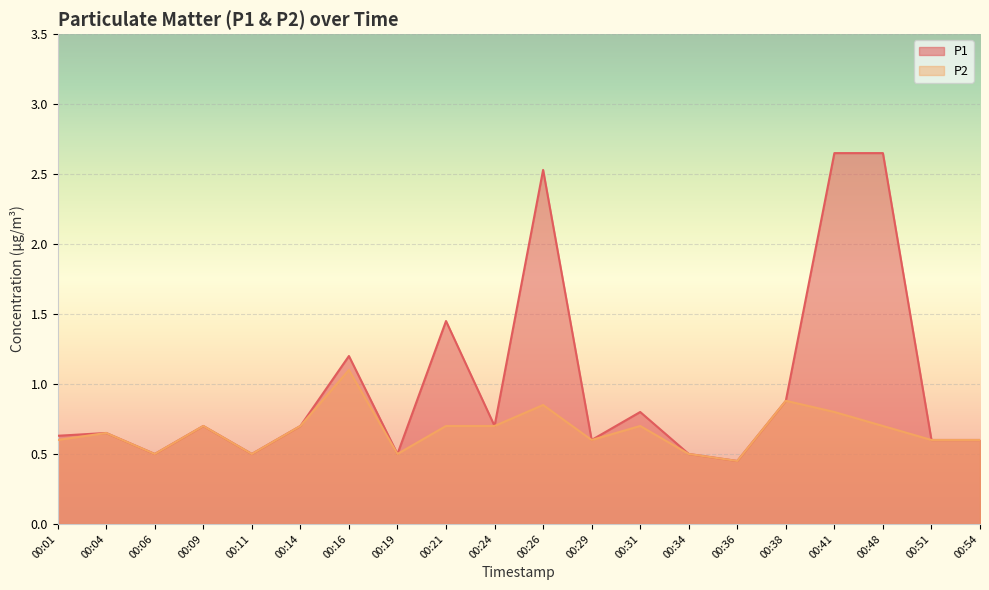

Is it true that P1 equals 0.9 at 00:54?

False